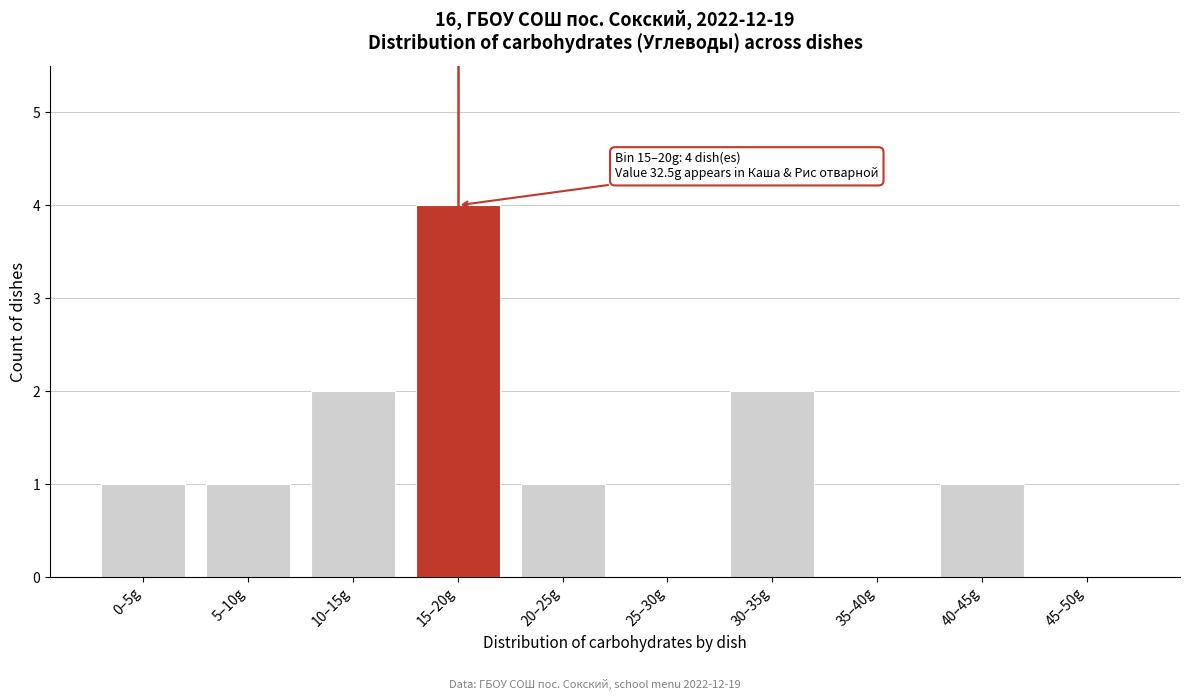

Reading right to left, what are all the values shown in this chart?

45–50g=0	40–45g=1	35–40g=0	30–35g=2	25–30g=0	20–25g=1	15–20g=4	10–15g=2	5–10g=1	0–5g=1